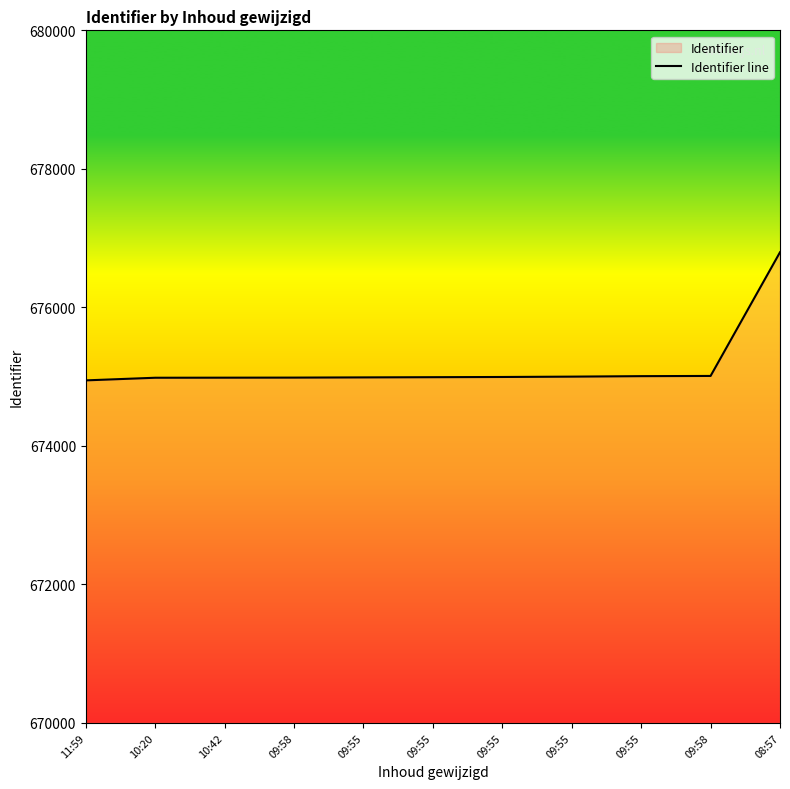

Reading left to right, transcribe all the data shown in this chart.

674946	674984	674985	674986	674989	674992	674995	675000	675007	675010	676796